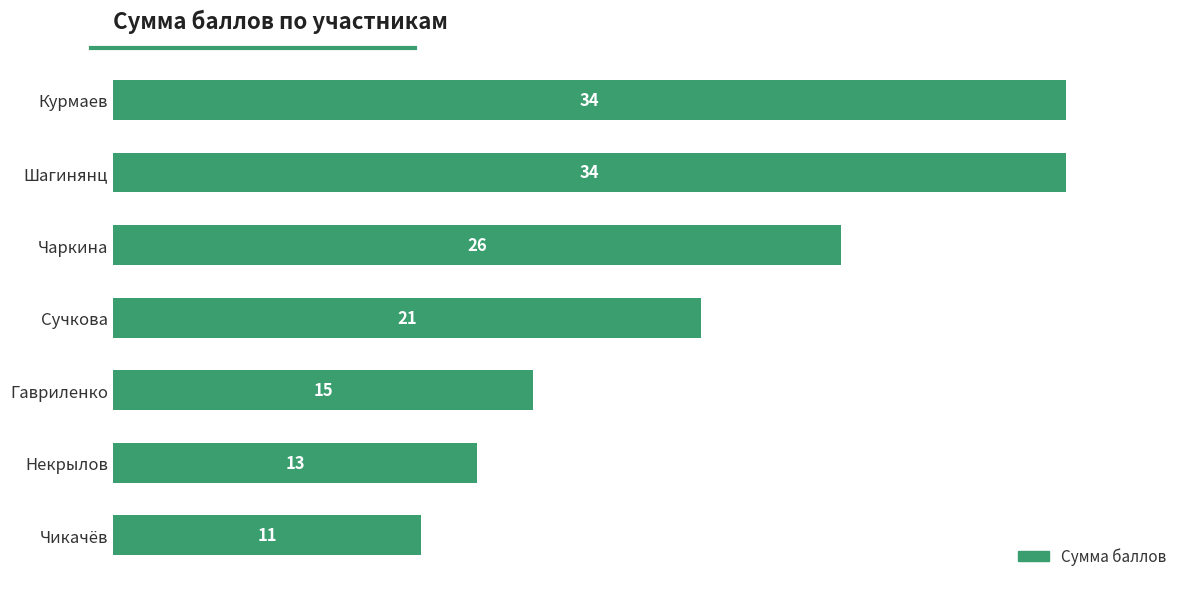

Which has a higher value, Курмаев or Чаркина?

Курмаев